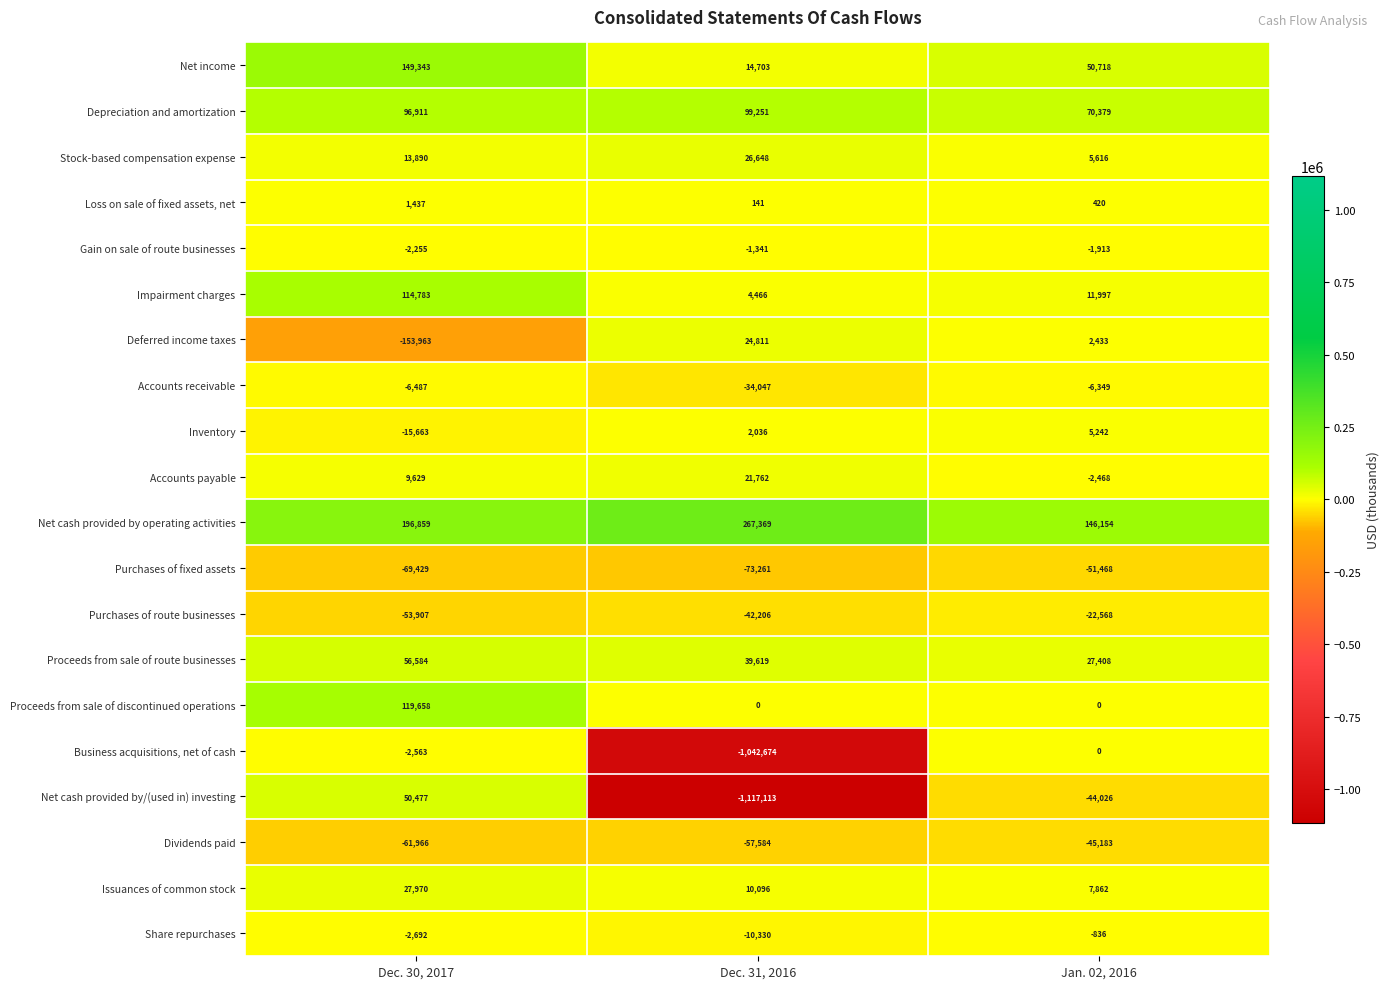

Rank the series at Dec. 30, 2017 from lowest to highest value.

Deferred income taxes, Purchases of fixed assets, Dividends paid, Purchases of route businesses, Inventory, Accounts receivable, Share repurchases, Business acquisitions, net of cash, Gain on sale of route businesses, Loss on sale of fixed assets, net, Accounts payable, Stock-based compensation expense, Issuances of common stock, Net cash provided by/(used in) investing, Proceeds from sale of route businesses, Depreciation and amortization, Impairment charges, Proceeds from sale of discontinued operations, Net income, Net cash provided by operating activities